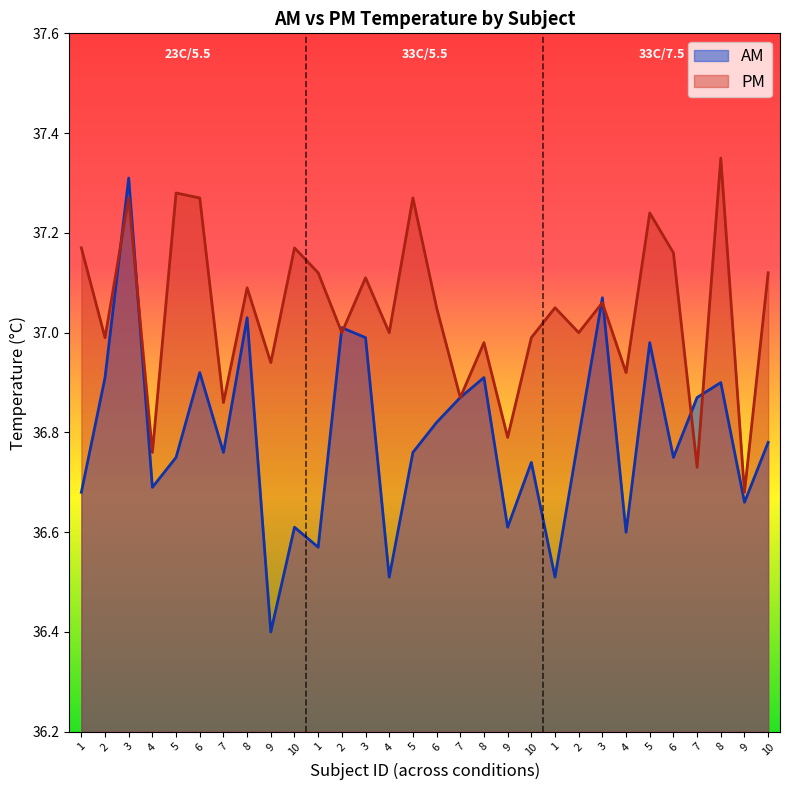

Does the chart have visible grid lines?

No